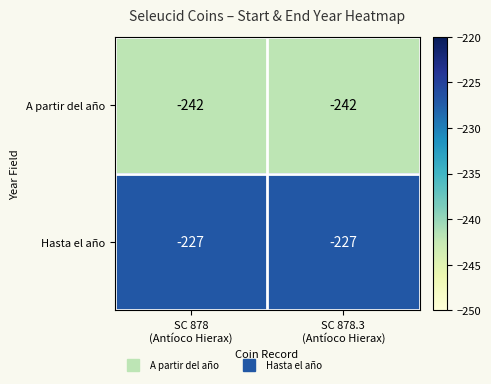

Reading right to left, list all the values displayed in this chart.

A partir del año: -242	-242
Hasta el año: -227	-227